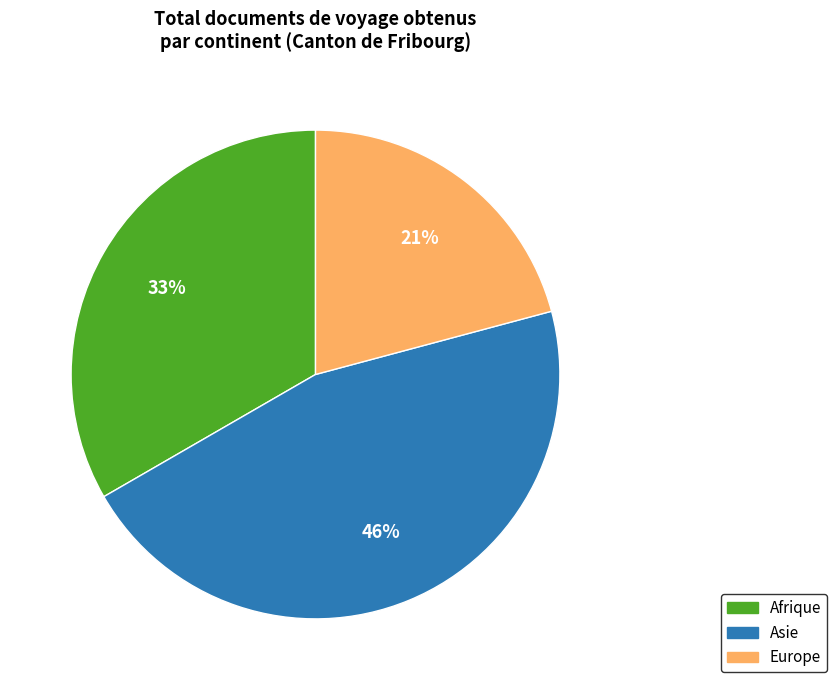

Is there any slice that represents more than half of the pie?

No